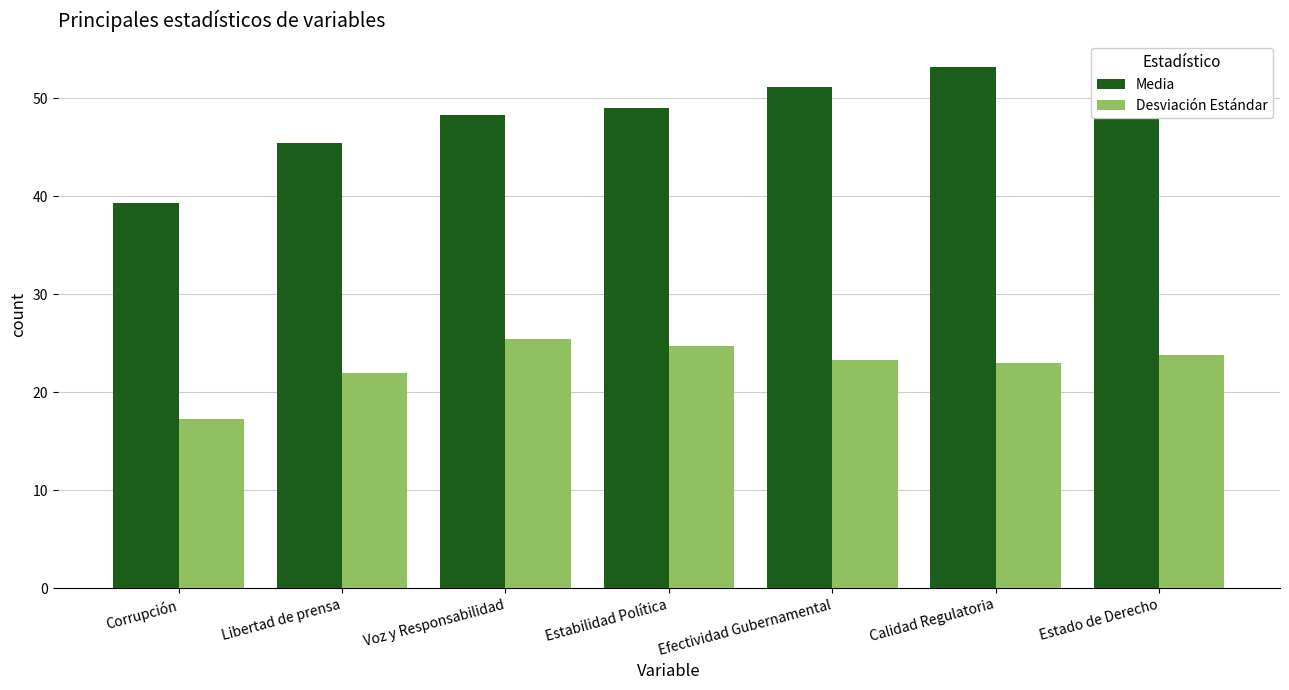

Which label corresponds to the smallest value in the chart?

Corrupción